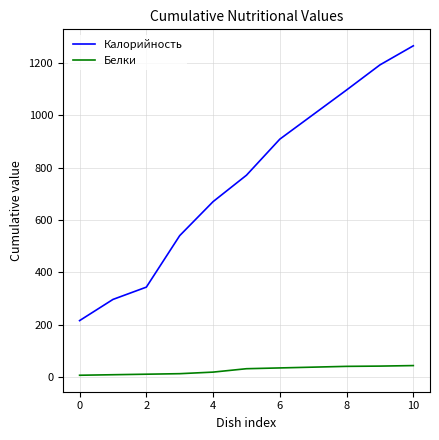

What are all the series names shown in the legend?

Калорийность, Белки